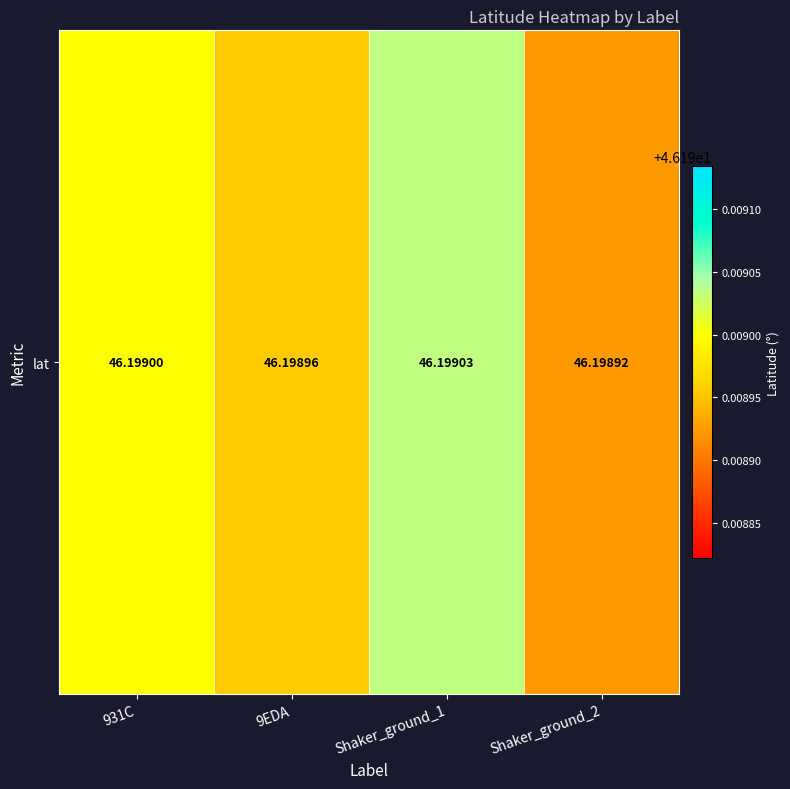

Count the values in the range 46 to 47.

4